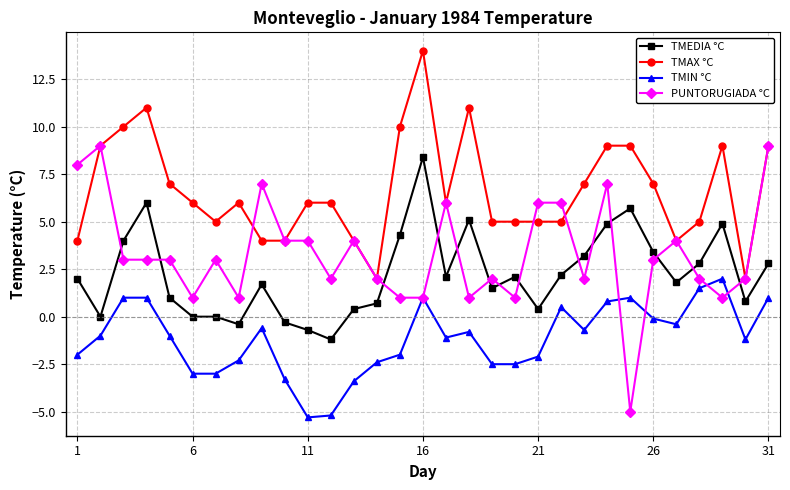

What is the value of the PUNTORUGIADA °C point at the 14th from the left?

2.0